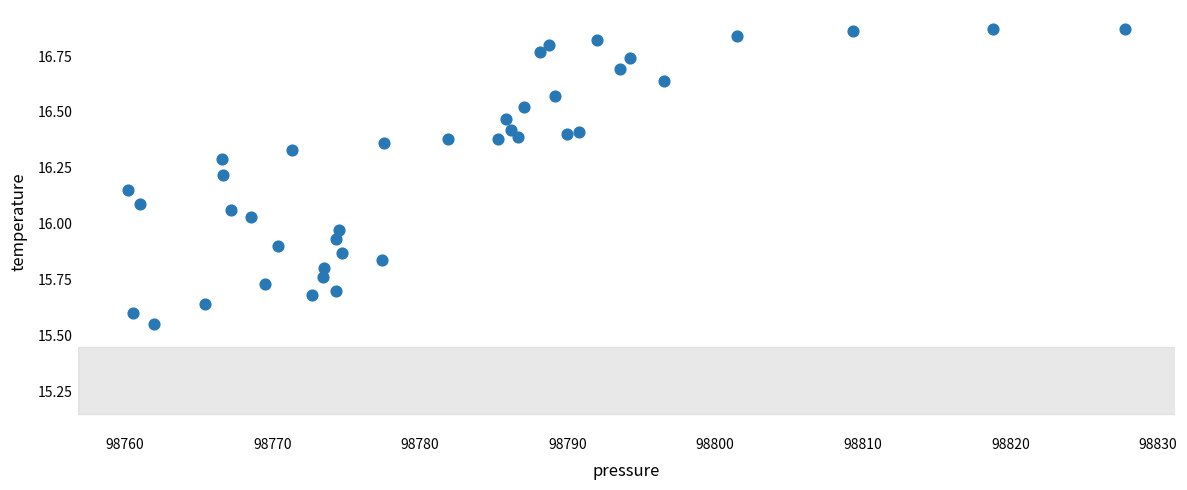

What is the range of X values (max minus min)?

67.6